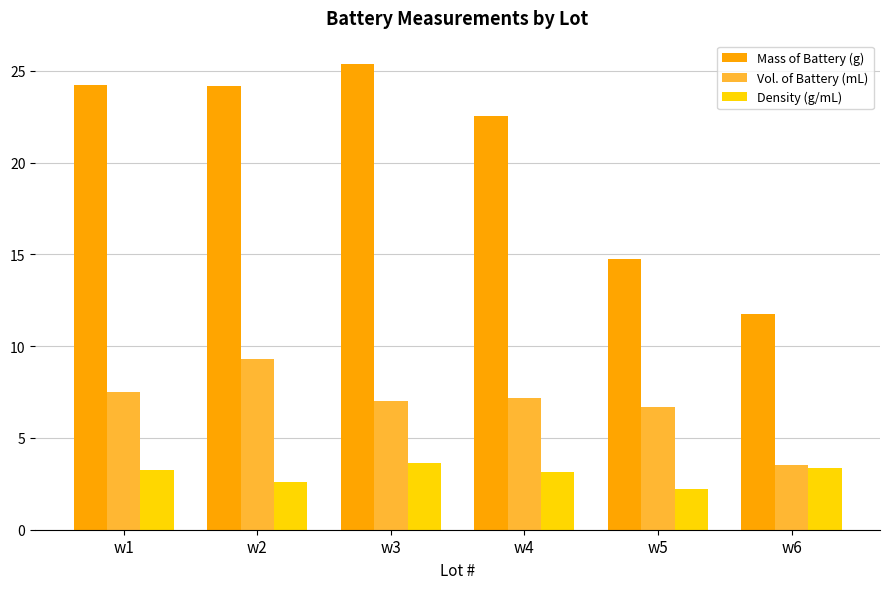

Is it true that Mass of Battery (g) equals 9.8 at w1?

False